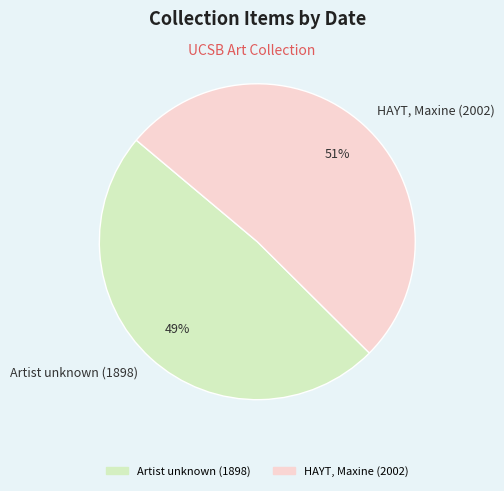

What percentage is the Artist unknown (1898) slice, to the nearest percent?

49%